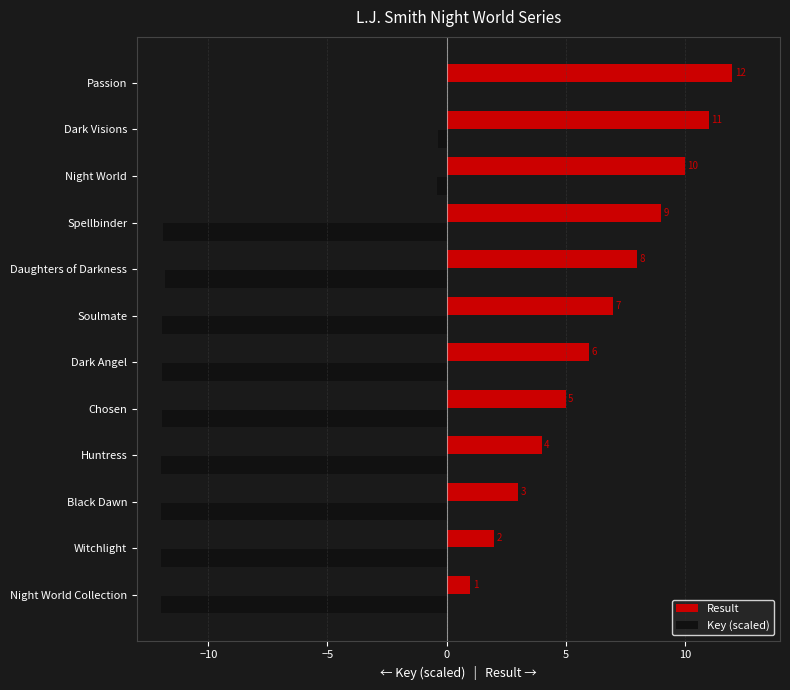

Is the value of Key (scaled) at Daughters of Darkness greater than the value of Result at Soulmate?

No